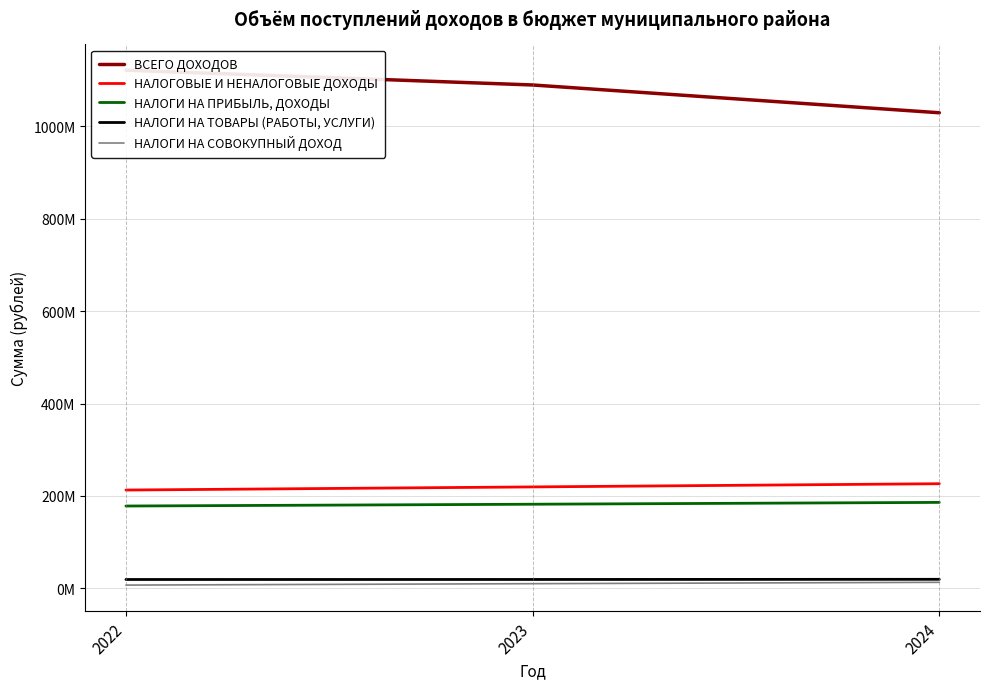

True or false: НАЛОГОВЫЕ И НЕНАЛОГОВЫЕ ДОХОДЫ has a value of 226447970.0 at 2024.

True